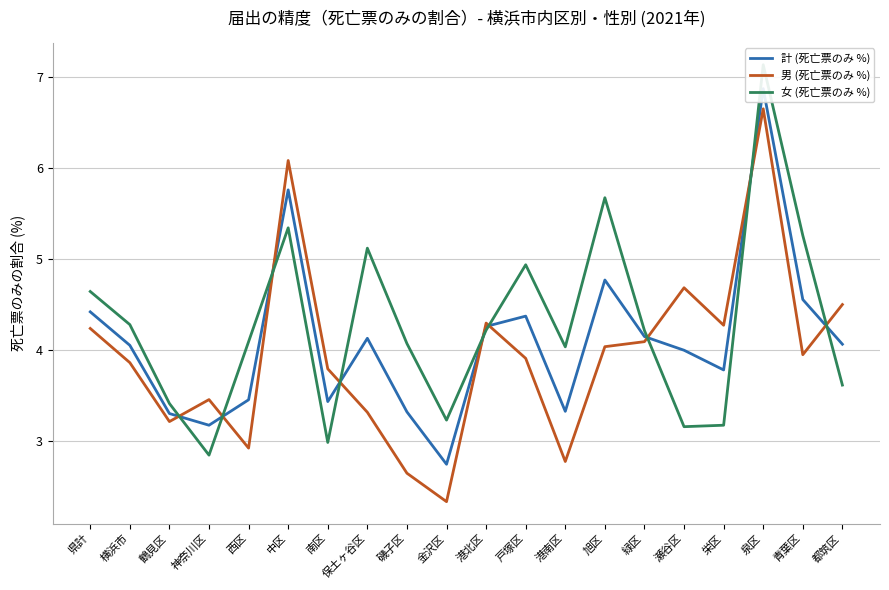

List the series in order of their peak value, highest first.

女 (死亡票のみ %), 計 (死亡票のみ %), 男 (死亡票のみ %)